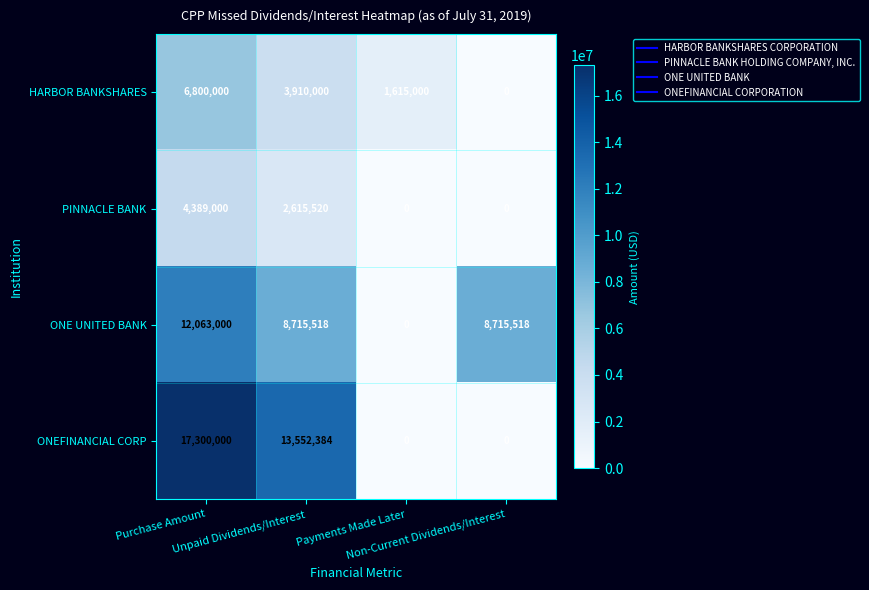

At how many categories does at least one series exceed 8234145?

3